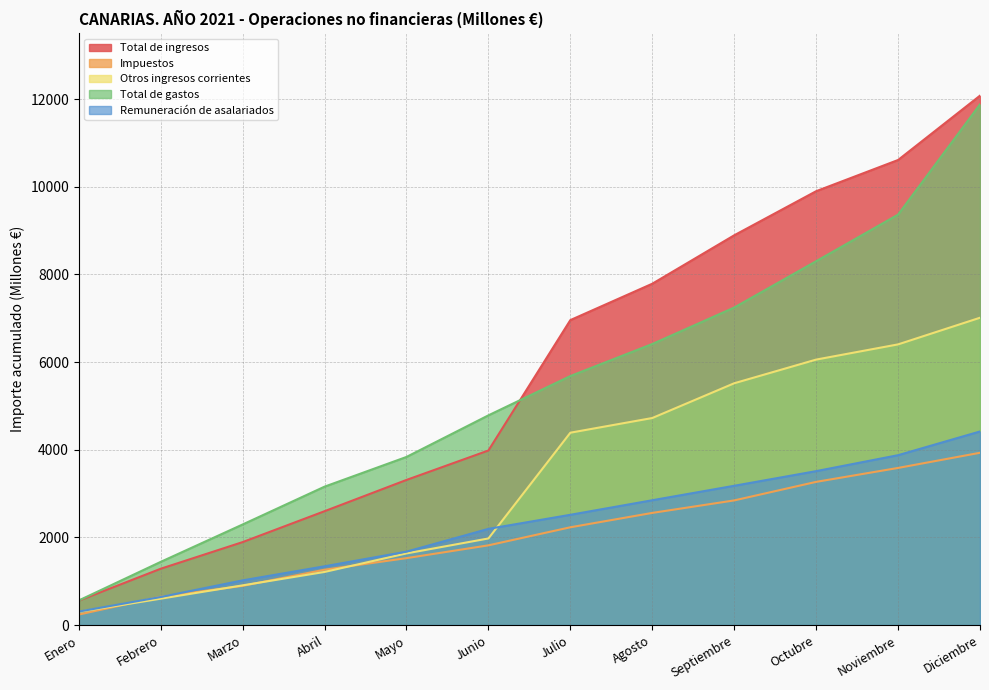

Which category has the highest value in the Impuestos series?

Diciembre